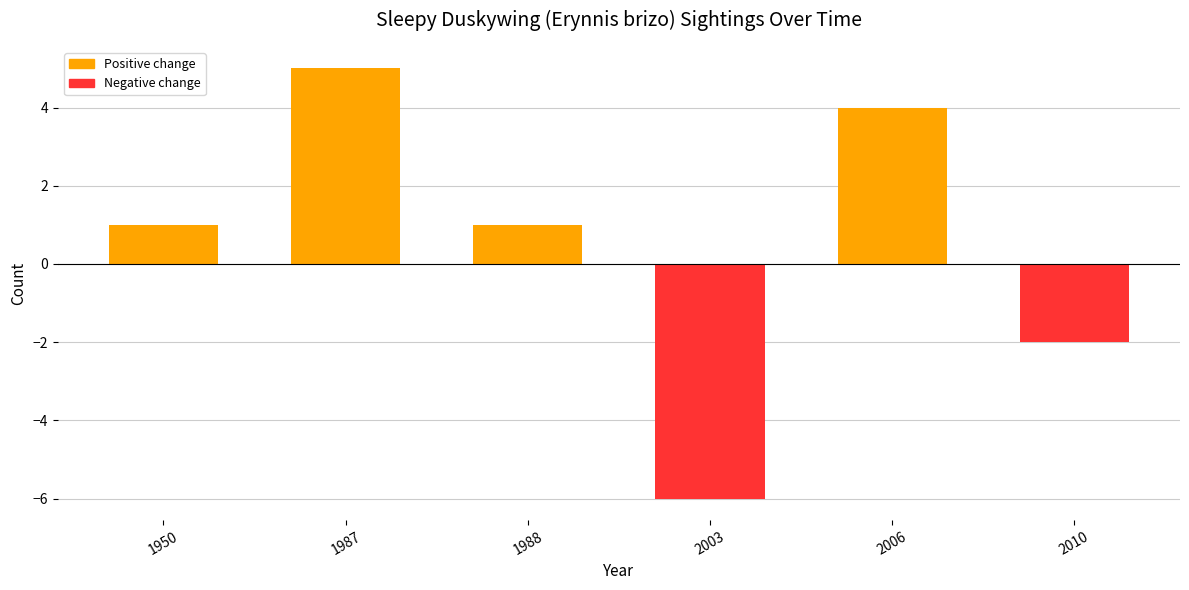

What is the value of the 4th bar from the left?

-6